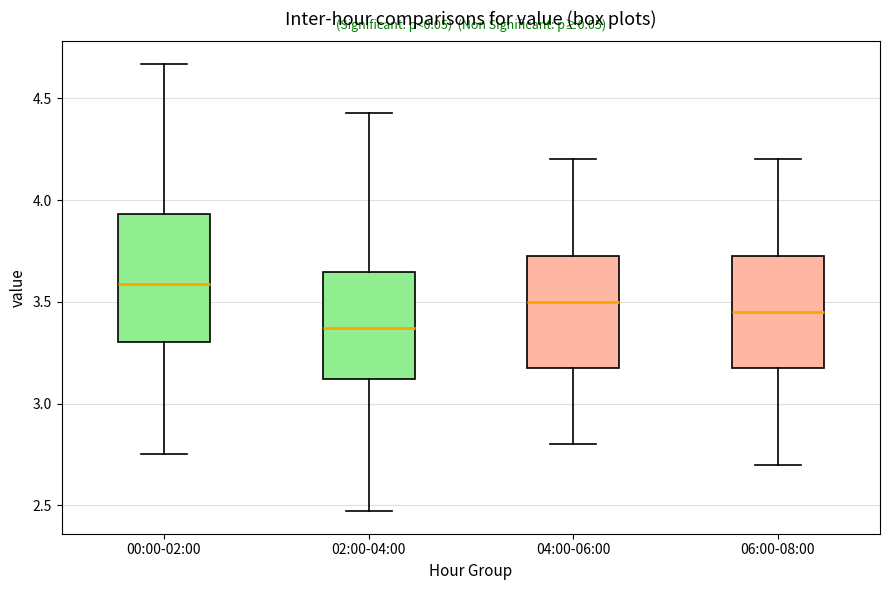

Reading left to right, transcribe this box plot: for each box, give where its median line is, the range the box spans, and where its two whiskers end, as read against the y-axis. The values are not printed on the chart, so give them approximately, as read against the axis.

00:00-02:00: median 3.60, box 3.30 to 3.95, whiskers 2.75 to 4.65
02:00-04:00: median 3.35, box 3.10 to 3.65, whiskers 2.45 to 4.45
04:00-06:00: median 3.50, box 3.20 to 3.75, whiskers 2.80 to 4.20
06:00-08:00: median 3.45, box 3.20 to 3.75, whiskers 2.70 to 4.20